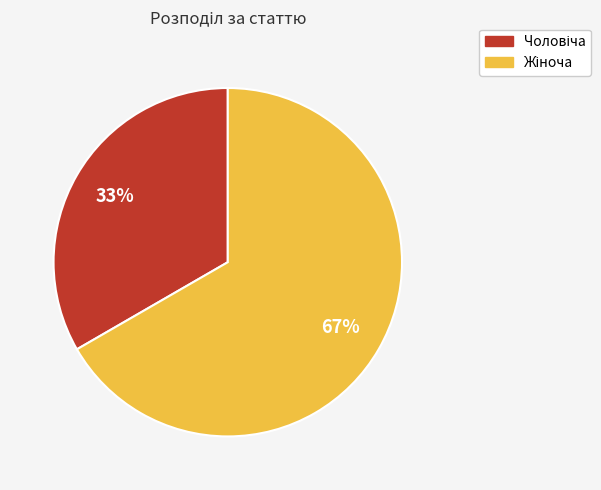

Is there a majority slice in this chart?

Yes